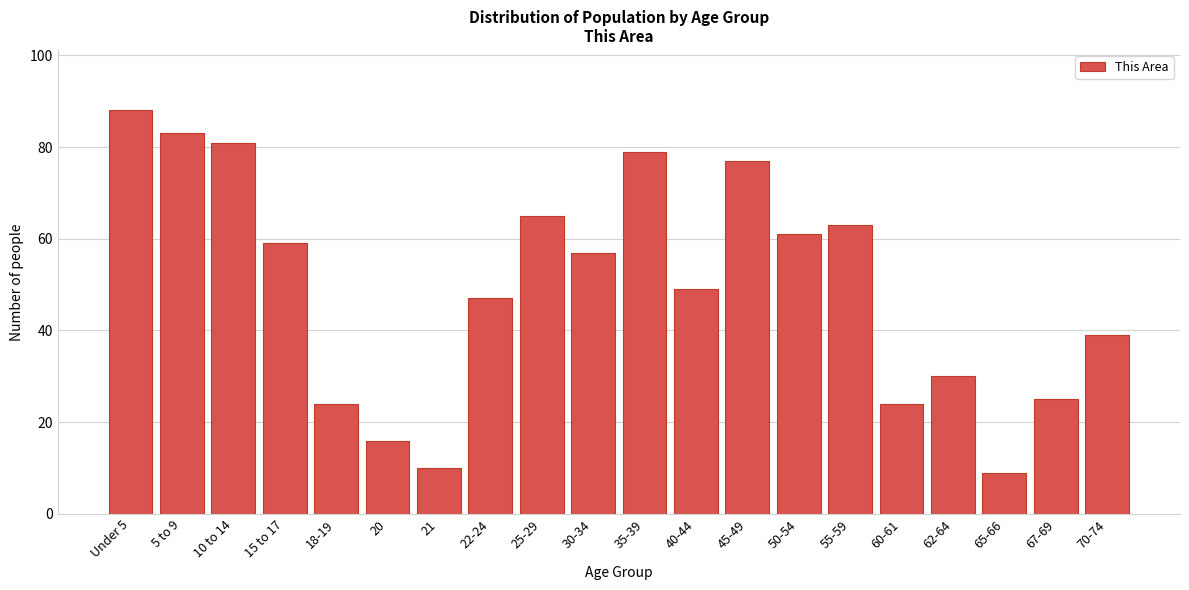

Reading left to right, list all the values displayed in this chart.

88	83	81	59	24	16	10	47	65	57	79	49	77	61	63	24	30	9	25	39